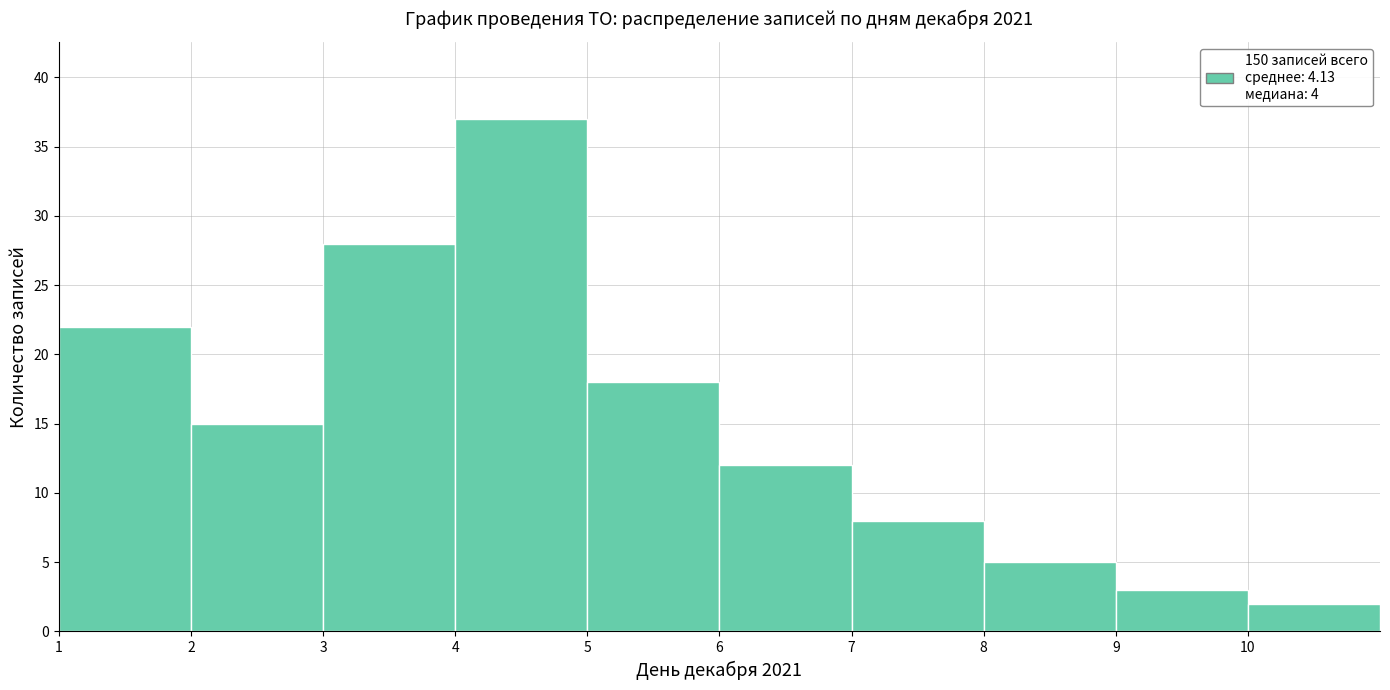

Reading left to right, list every bar in this chart as the range it spans on the x-axis followed by its height. The values are not printed on the chart, so give them approximately, as read against the axis.

1 to 2: 22
2 to 3: 15
3 to 4: 28
4 to 5: 37
5 to 6: 18
6 to 7: 12
7 to 8: 8
8 to 9: 5
9 to 10: 3
10 to 11: 2